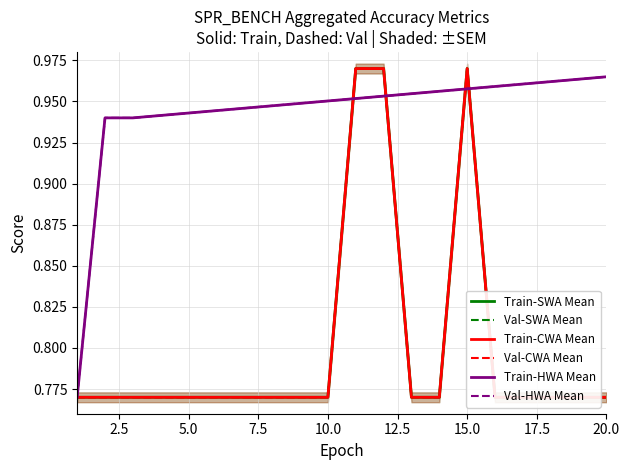

What is the average value of the Train-HWA Mean series?

0.9